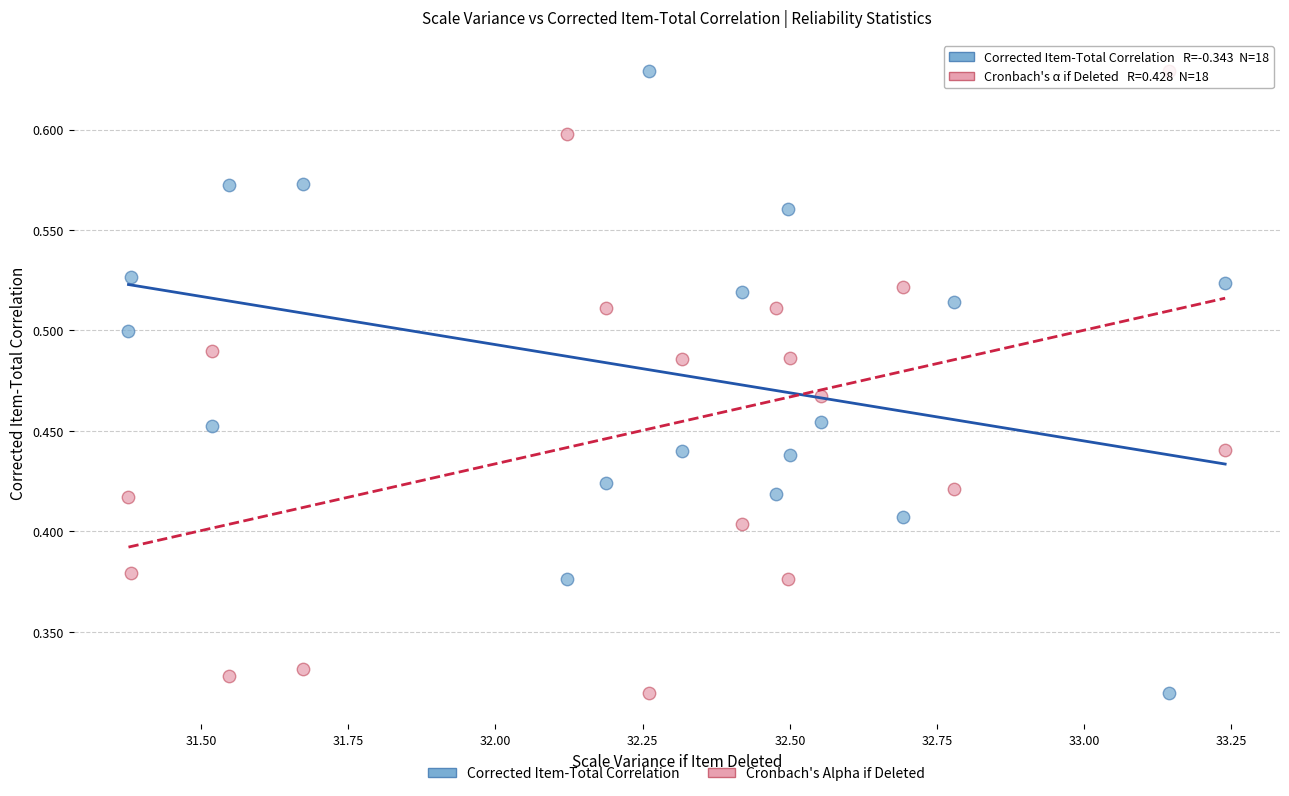

Across all data points, what is the range of X values (max minus min)?

1.9